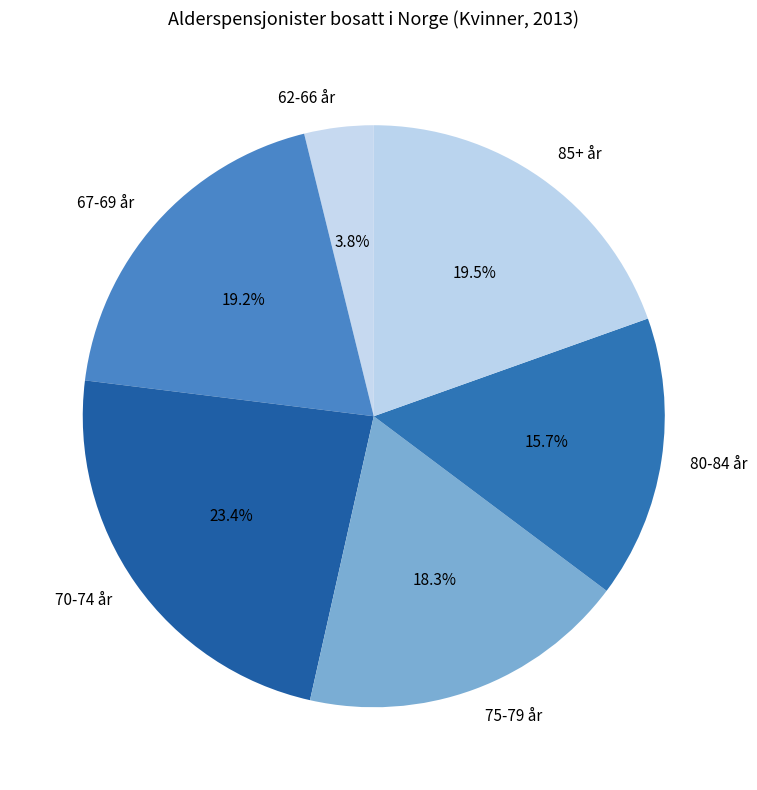

Approximately how many times larger is the value at 85+ år compared to 70-74 år?

0.8